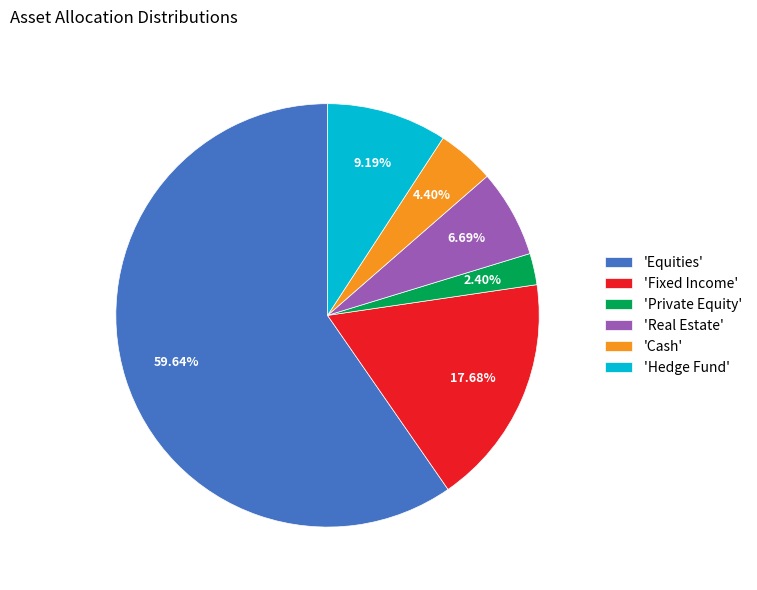

Do 'Hedge Fund' and 'Cash' together represent more than half of the pie?

No